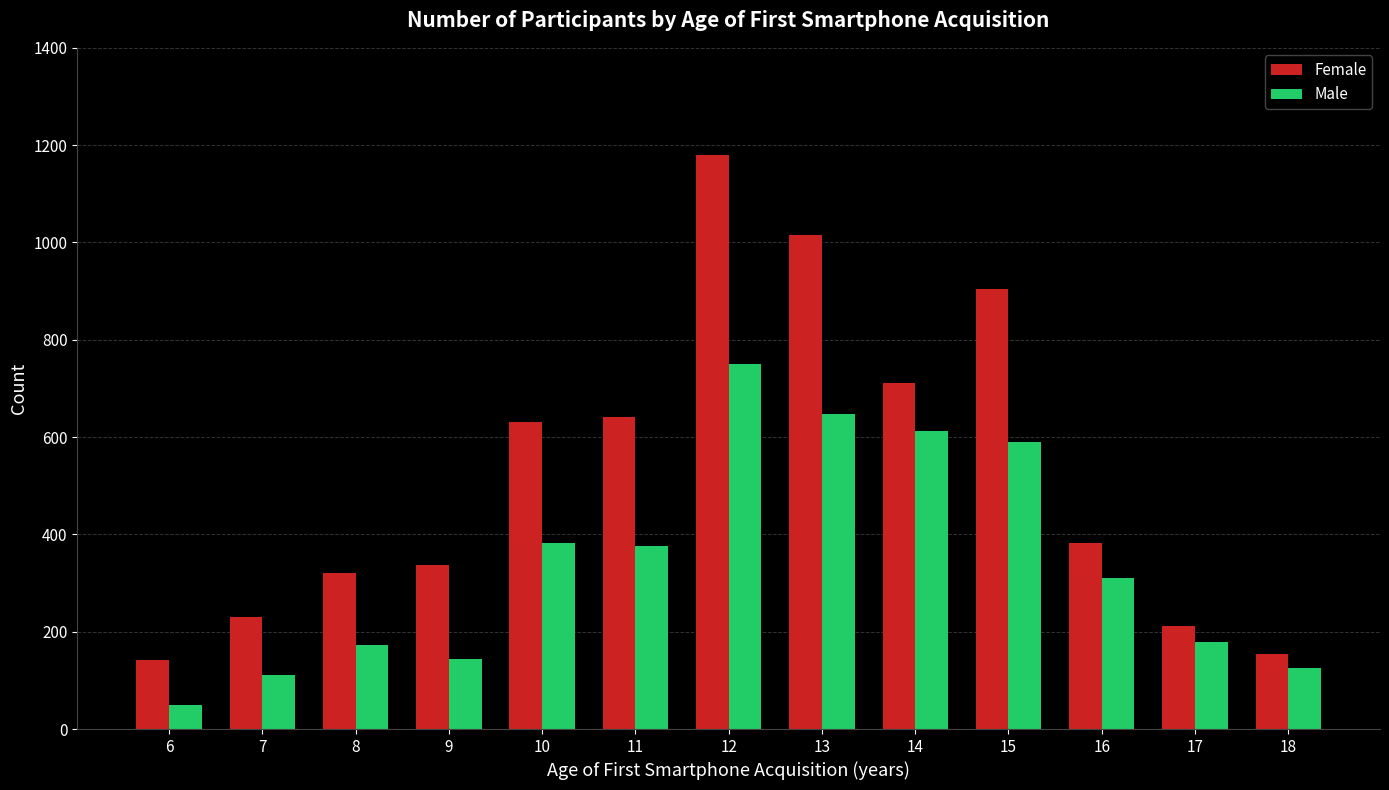

What is the sum of all Female values?

6860